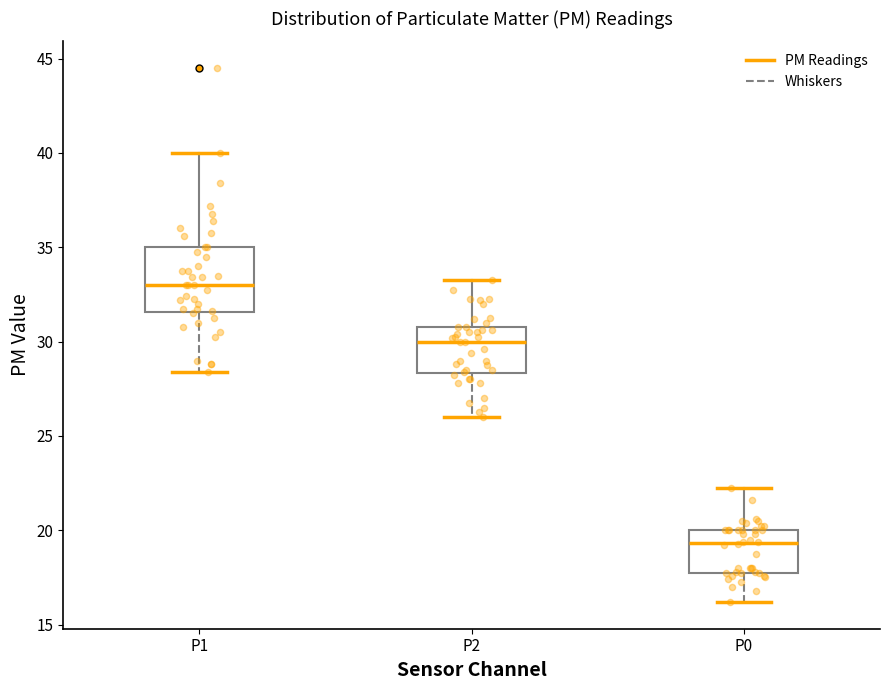

Which box's median line is the lowest?

P0